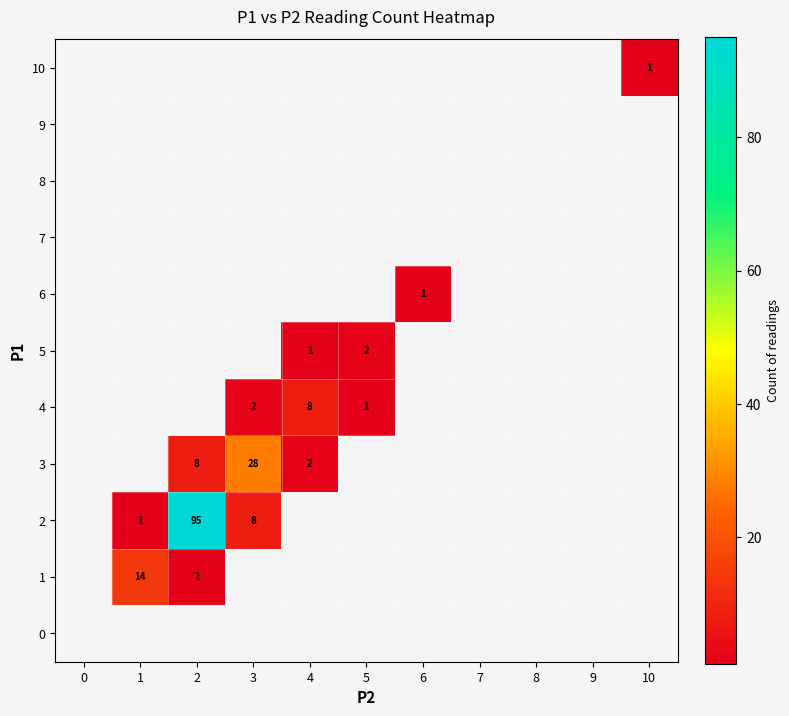

Which has a higher value, 5 or 1?

1